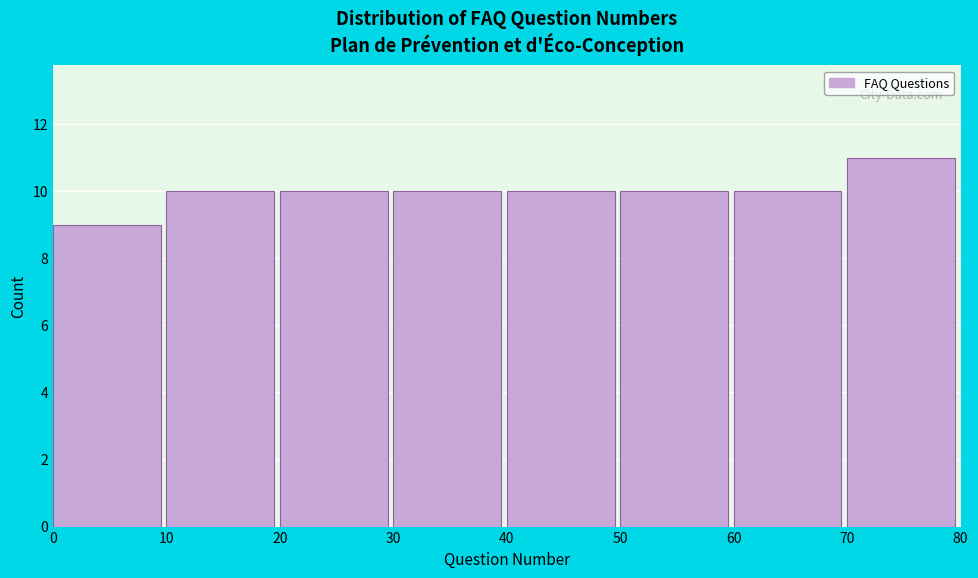

Reading left to right, list every bar in this chart as the range it spans on the x-axis followed by its height. The values are not printed on the chart, so give them approximately, as read against the axis.

0 to 10: 9
10 to 20: 10
20 to 30: 10
30 to 40: 10
40 to 50: 10
50 to 60: 10
60 to 70: 10
70 to 80: 11